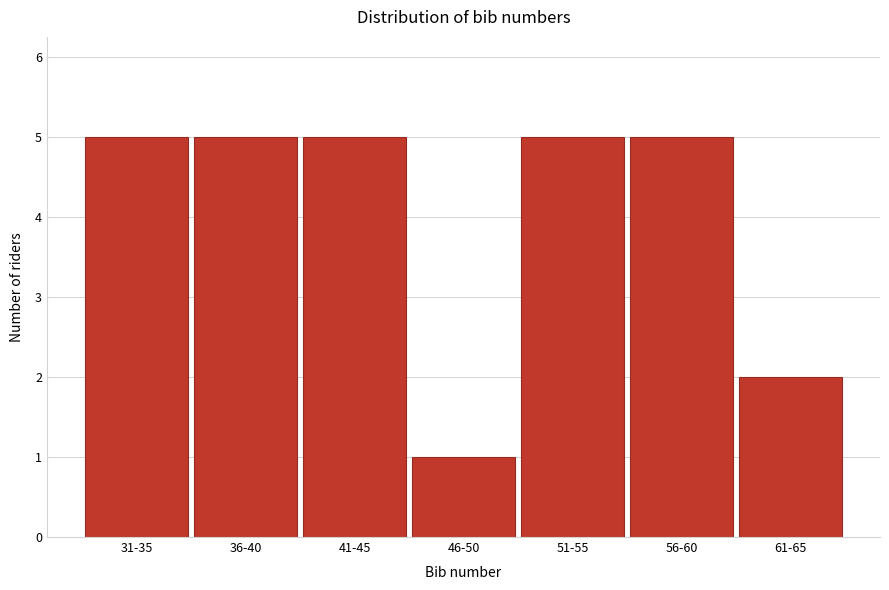

Reading left to right, list all the values displayed in this chart.

31-35=5	36-40=5	41-45=5	46-50=1	51-55=5	56-60=5	61-65=2